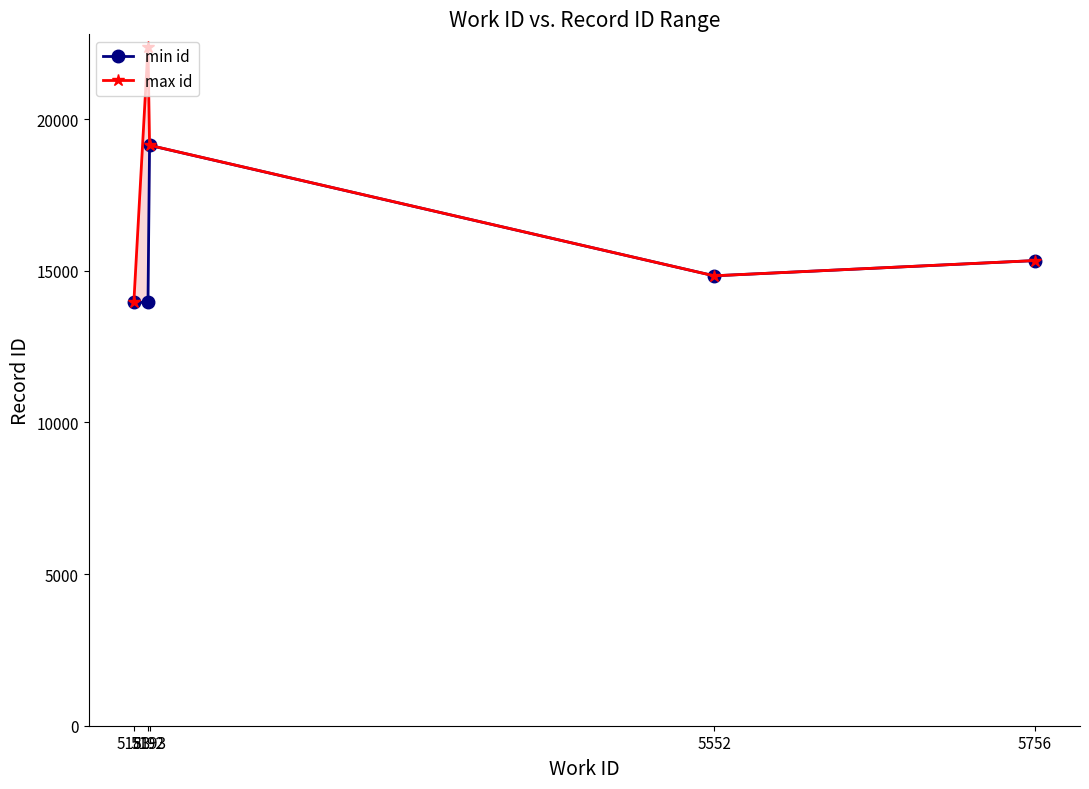

Reading right to left, transcribe all the data shown in this chart.

min id: 5756=15337	5552=14835	5193=19137	5192=13963	5183=13955
max id: 5756=15338	5552=14835	5193=19139	5192=22376	5183=13962